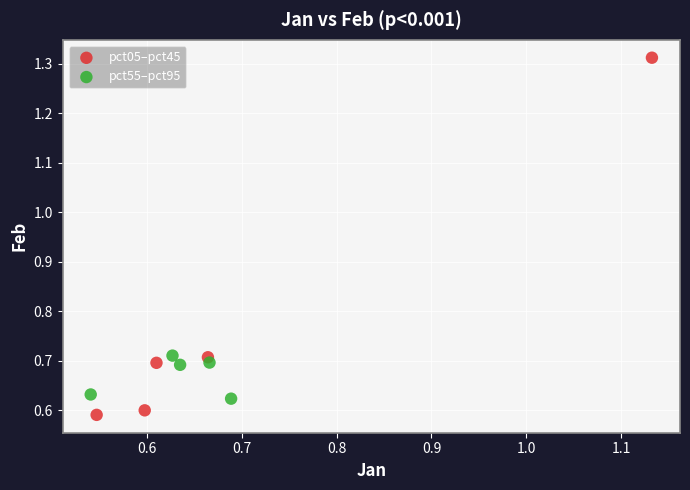

Which series reaches the minimum Y coordinate?

pct05–pct45